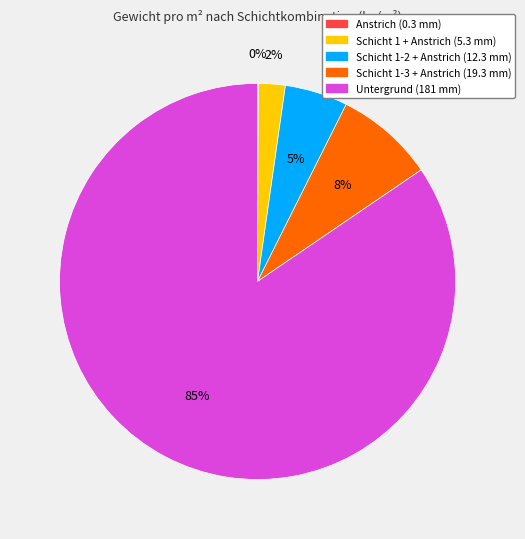

True or false: Untergrund (181 mm) accounts for 97% of the total.

False